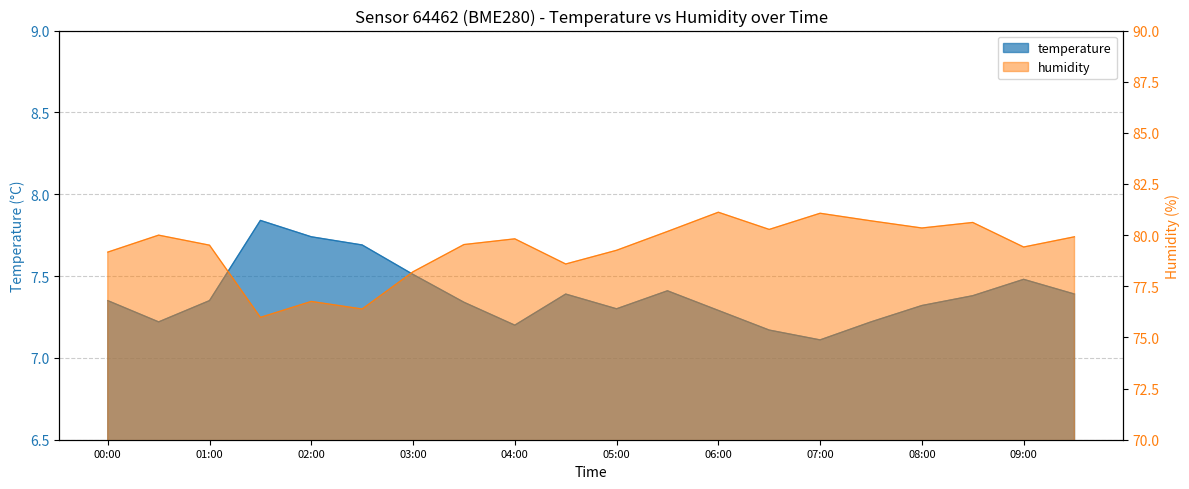

What is the difference between the maximum and minimum values in the humidity series?

5.1